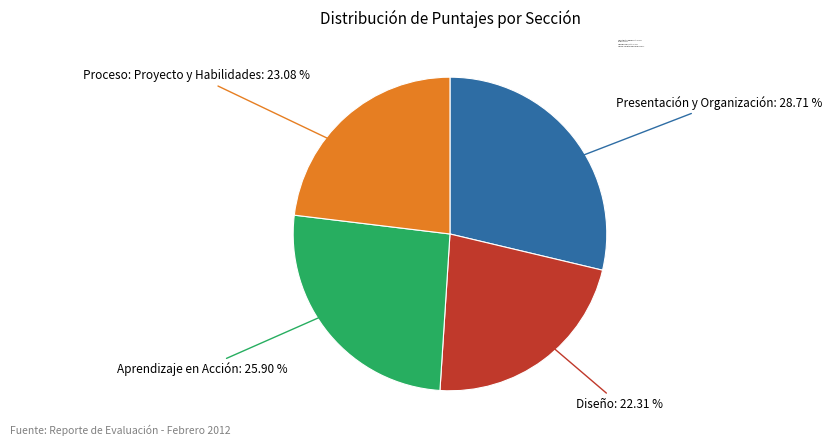

Is there any slice that represents more than half of the pie?

No